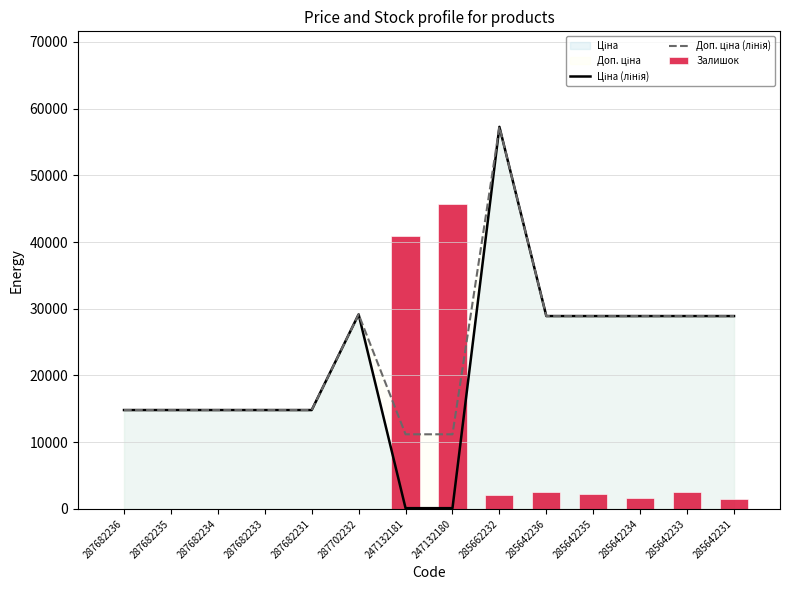

What is the label of the 3rd bar from the left?

287682234